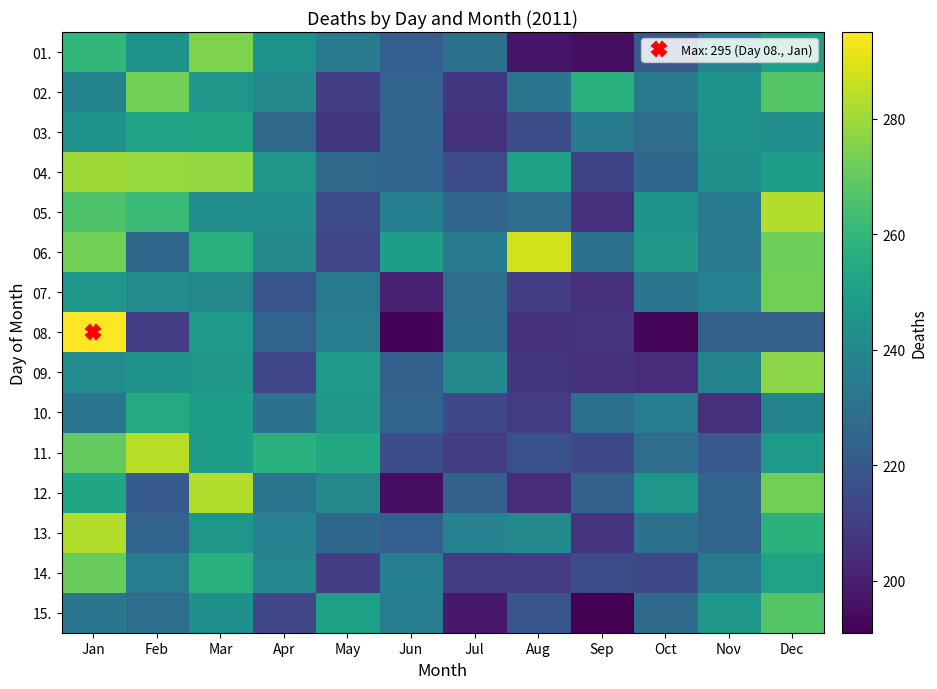

At Sep, list the series in order from largest to smallest.

02., 03., 06., 10., 12., 14., 11., 04., 08., 13., 05., 09., 07., 01., 15.